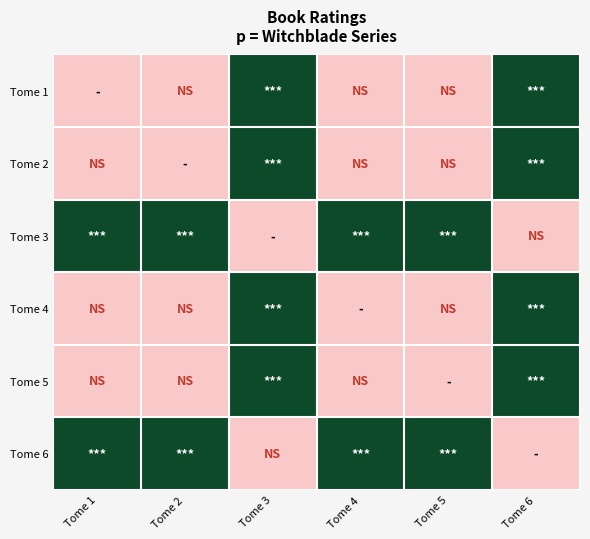

Reading right to left, extract all data points from this chart.

Tome 1: Tome 6=1	Tome 5=0	Tome 4=0	Tome 3=1	Tome 2=0	Tome 1=0
Tome 2: Tome 6=1	Tome 5=0	Tome 4=0	Tome 3=1	Tome 2=0	Tome 1=0
Tome 3: Tome 6=0	Tome 5=1	Tome 4=1	Tome 3=0	Tome 2=1	Tome 1=1
Tome 4: Tome 6=1	Tome 5=0	Tome 4=0	Tome 3=1	Tome 2=0	Tome 1=0
Tome 5: Tome 6=1	Tome 5=0	Tome 4=0	Tome 3=1	Tome 2=0	Tome 1=0
Tome 6: Tome 6=0	Tome 5=1	Tome 4=1	Tome 3=0	Tome 2=1	Tome 1=1